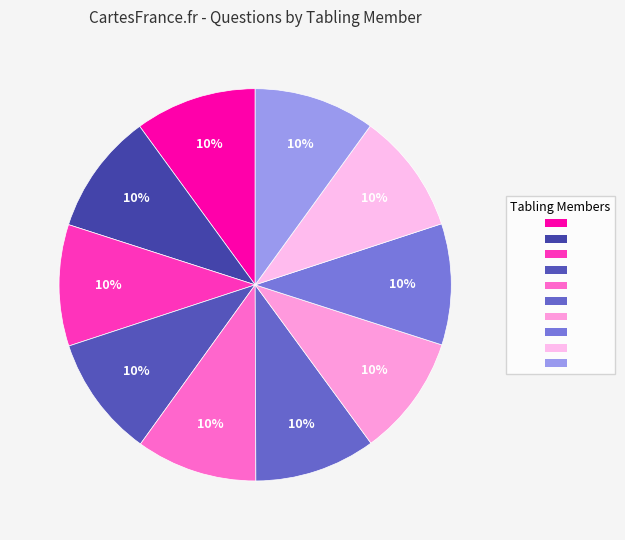

Is there any slice that represents more than half of the pie?

No